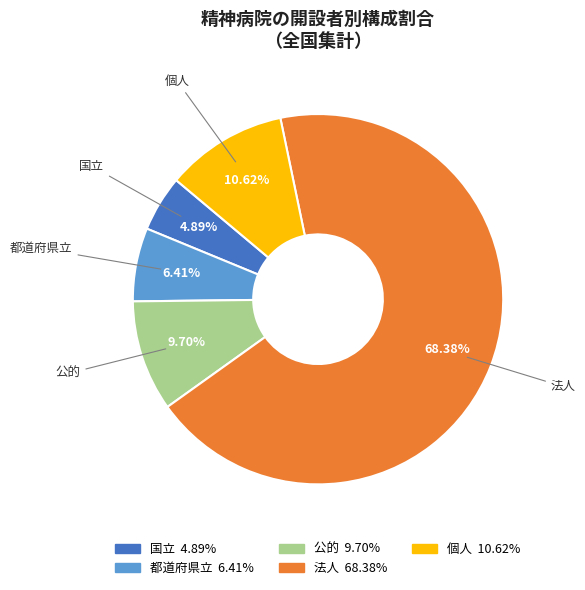

Which category has the biggest portion of the pie?

法人